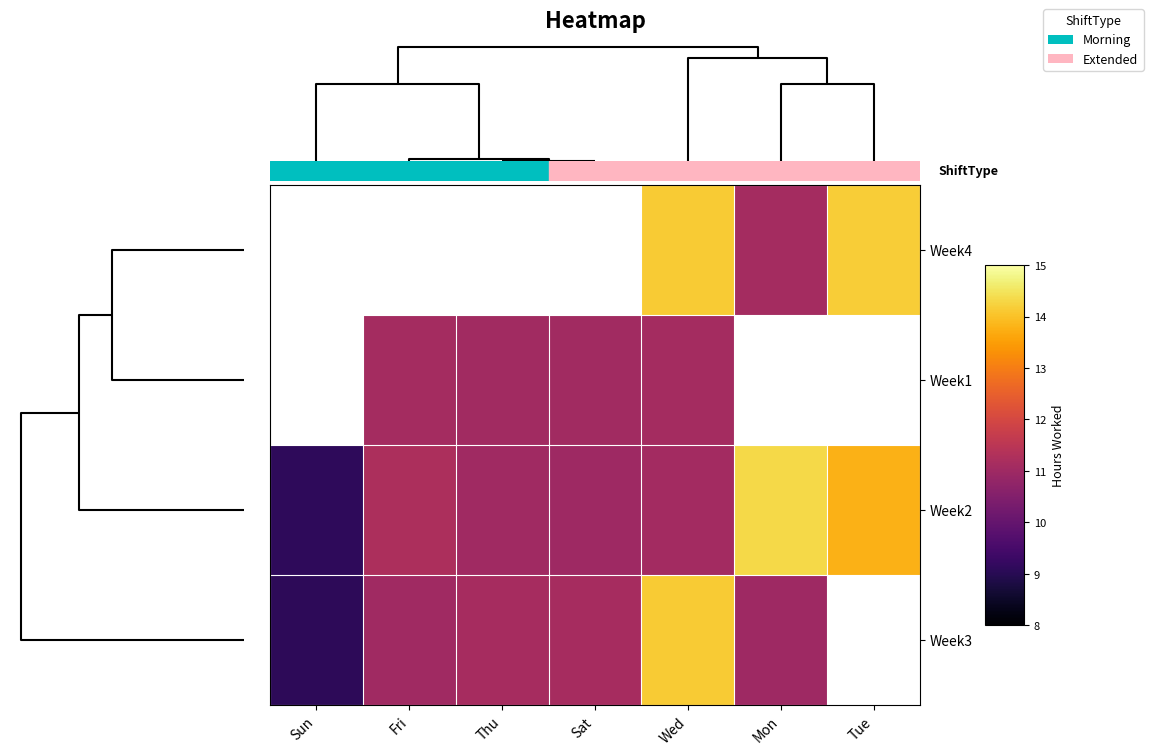

The Week1 series shows 5.1 at Fri. True or false?

False